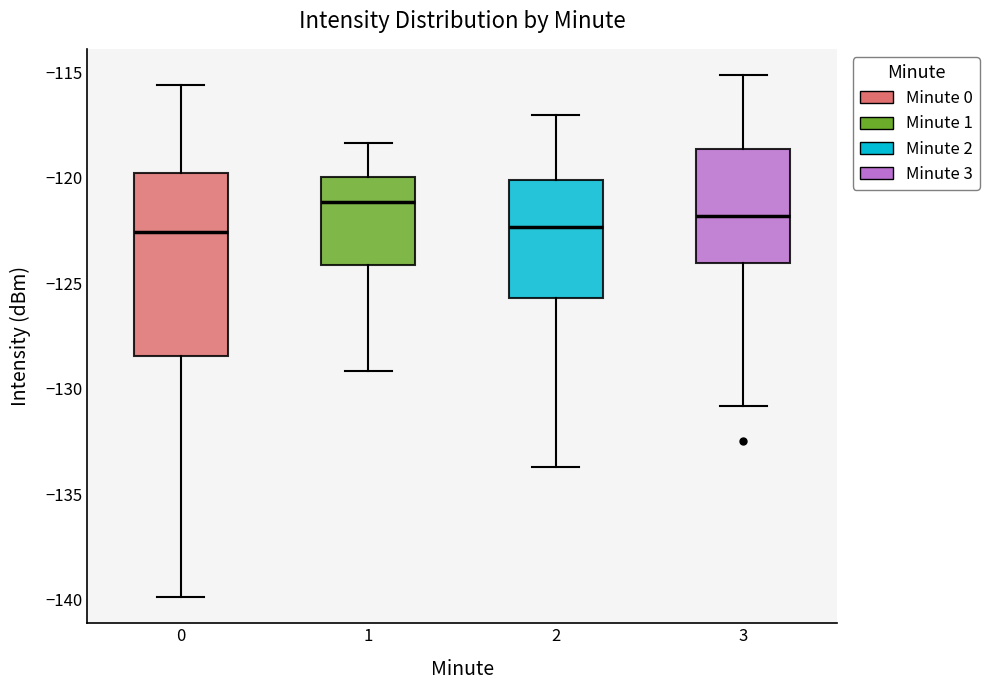

Reading left to right, read every box against the y-axis: the position of its median line, the range the box covers, and the ends of its whiskers. The values are not printed on the chart, so give them approximately, as read against the axis.

0: median -122.5, box -128.5 to -120.0, whiskers -140.0 to -115.5
1: median -121.0, box -124.0 to -120.0, whiskers -129.0 to -118.5
2: median -122.5, box -125.5 to -120.0, whiskers -133.5 to -117.0
3: median -122.0, box -124.0 to -118.5, whiskers -131.0 to -115.0